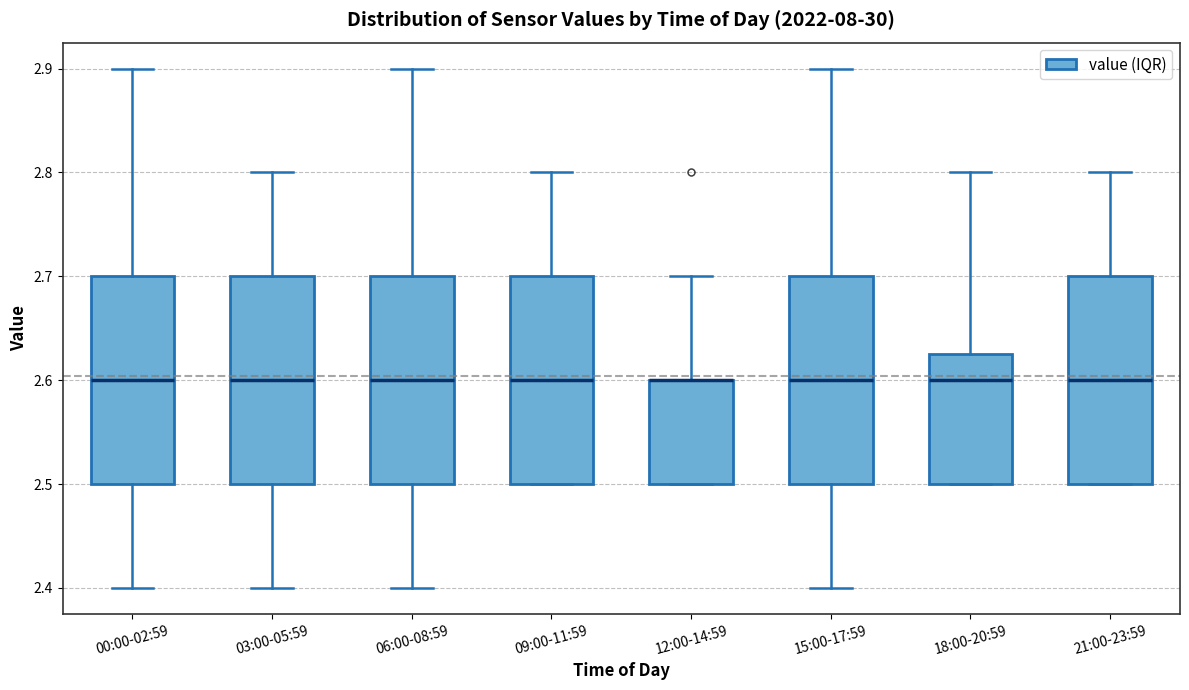

Reading left to right, transcribe this box plot: for each box, give where its median line is, the range the box spans, and where its two whiskers end, as read against the y-axis. The values are not printed on the chart, so give them approximately, as read against the axis.

00:00-02:59: median 2.60, box 2.50 to 2.70, whiskers 2.40 to 2.90
03:00-05:59: median 2.60, box 2.50 to 2.70, whiskers 2.40 to 2.80
06:00-08:59: median 2.60, box 2.50 to 2.70, whiskers 2.40 to 2.90
09:00-11:59: median 2.60, box 2.50 to 2.70, whiskers 2.50 to 2.80
12:00-14:59: median 2.60 (drawn on the box's upper edge), box 2.50 to 2.60, whiskers 2.50 to 2.70
15:00-17:59: median 2.60, box 2.50 to 2.70, whiskers 2.40 to 2.90
18:00-20:59: median 2.60, box 2.50 to 2.63, whiskers 2.50 to 2.80
21:00-23:59: median 2.60, box 2.50 to 2.70, whiskers 2.50 to 2.80